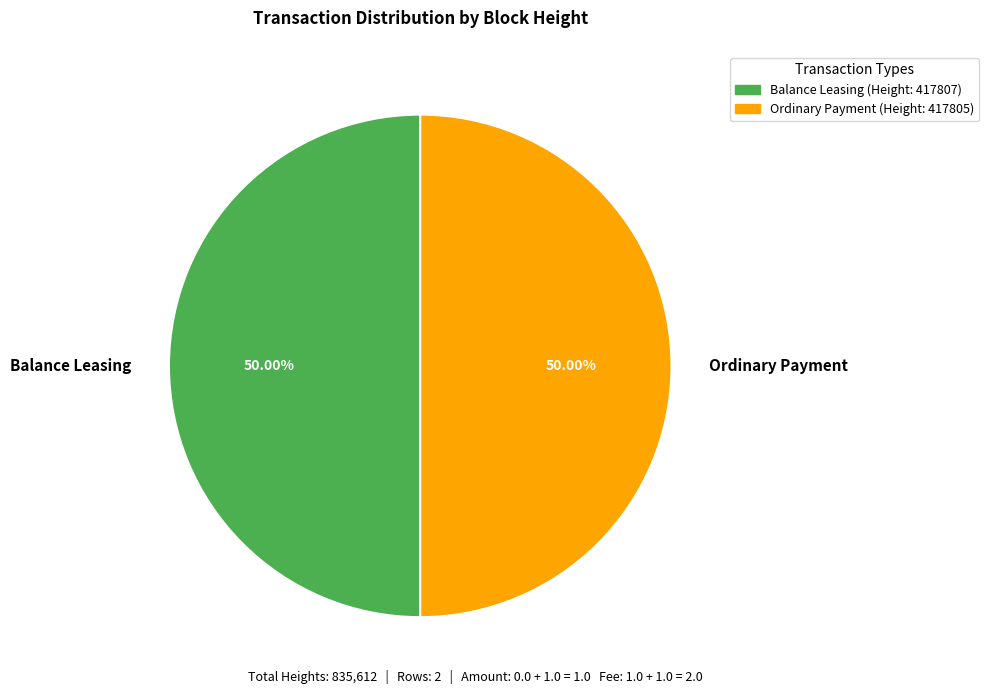

Combined, do Balance Leasing and Ordinary Payment account for over 50%?

Yes